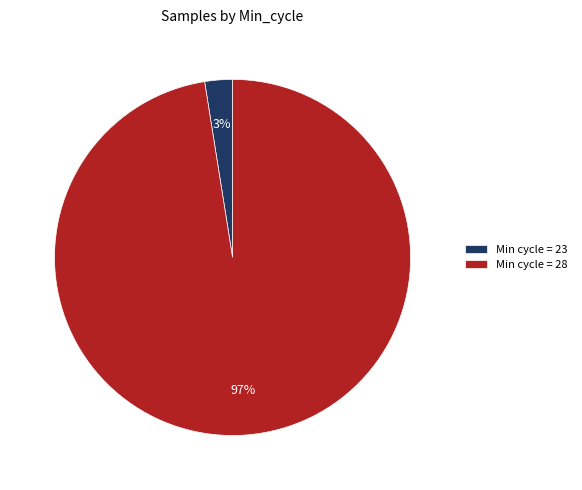

Which category has the biggest portion of the pie?

Min cycle = 28